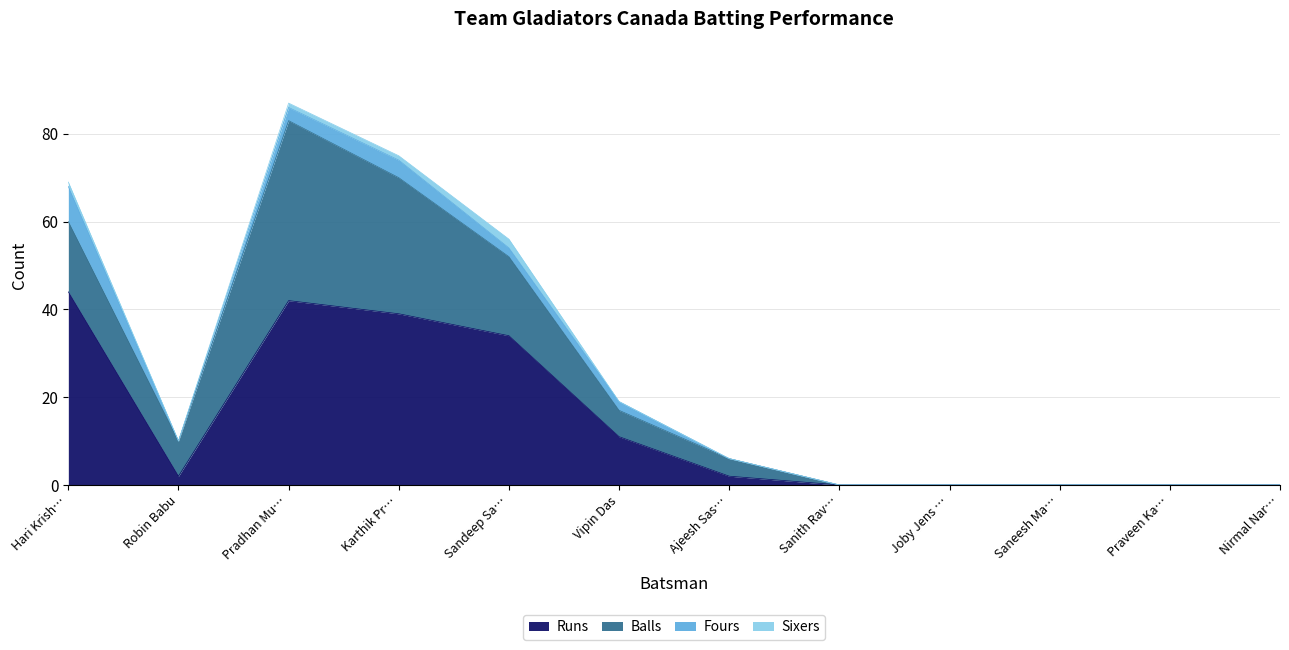

At which category does Runs reach its first local peak?

Pradhan Murthilingam